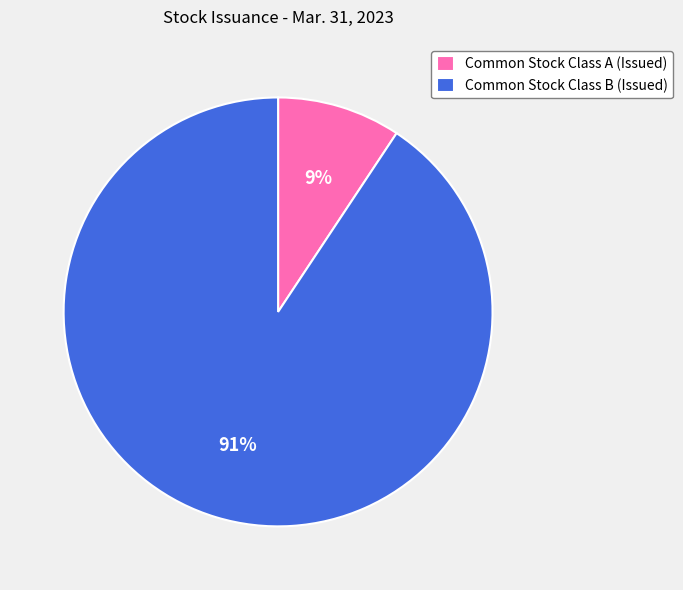

To the nearest percent, what is the average slice percentage?

50%